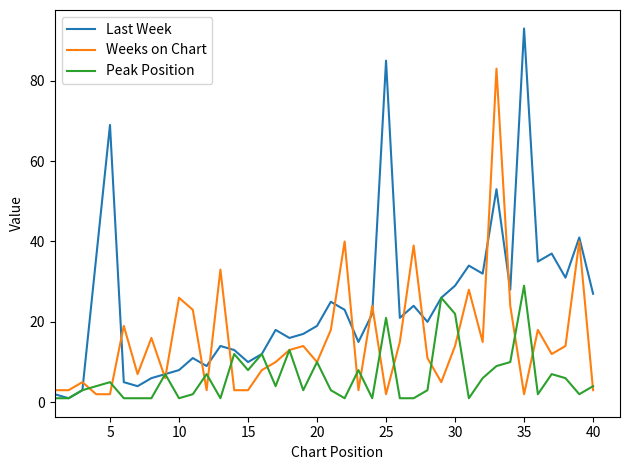

Which series has the largest total across all categories?

Last Week